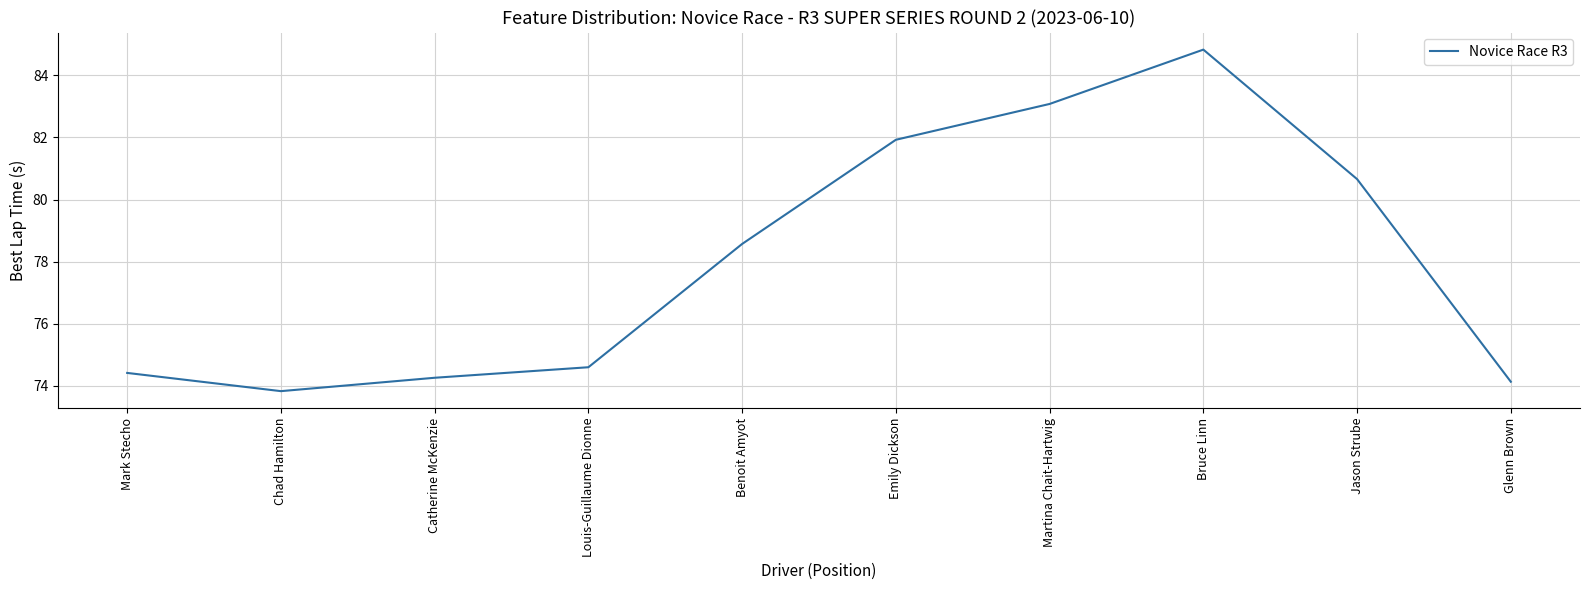

Rank the categories by value from highest to lowest.

Bruce Linn, Martina Chait-Hartwig, Emily Dickson, Jason Strube, Benoit Amyot, Louis-Guillaume Dionne, Mark Stecho, Catherine McKenzie, Glenn Brown, Chad Hamilton